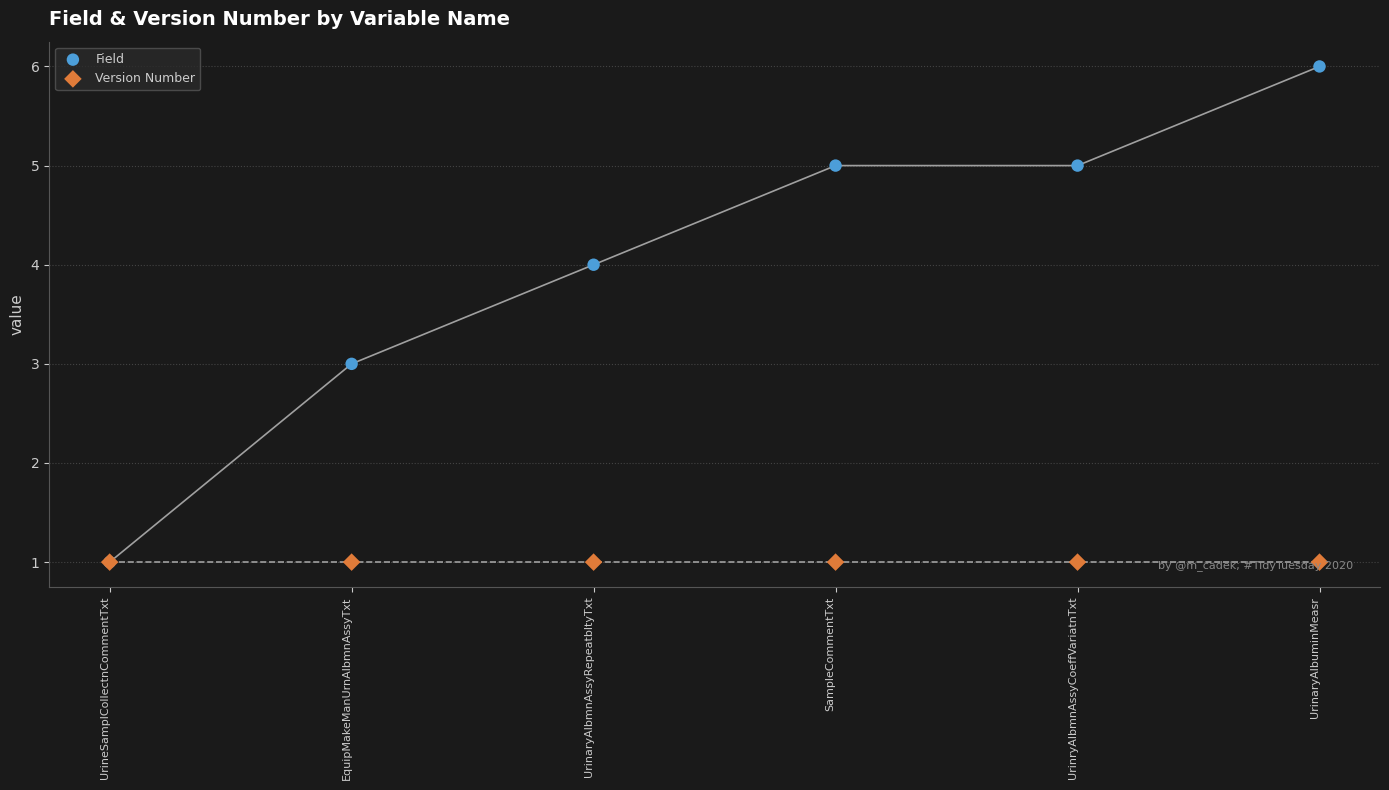

Which series has the largest total across all categories?

Field